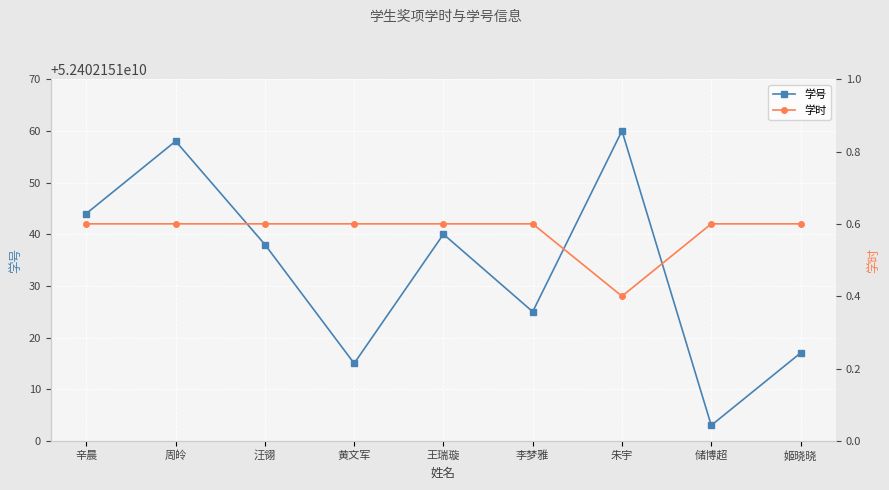

Is it true that 学时 equals 0.2 at 储博超?

False